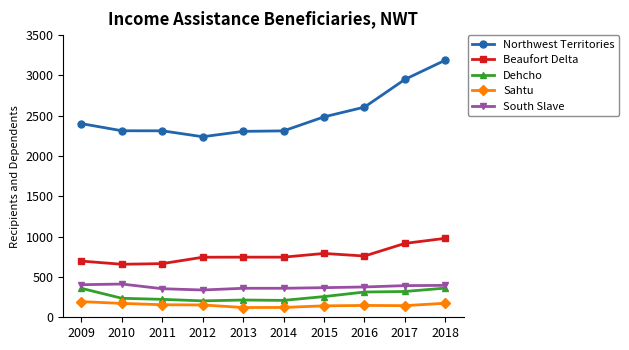

Does the chart have visible grid lines?

No